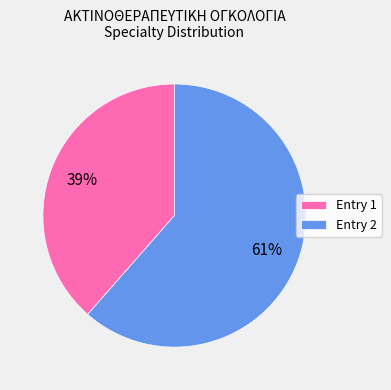

Does any single category account for the majority?

Yes